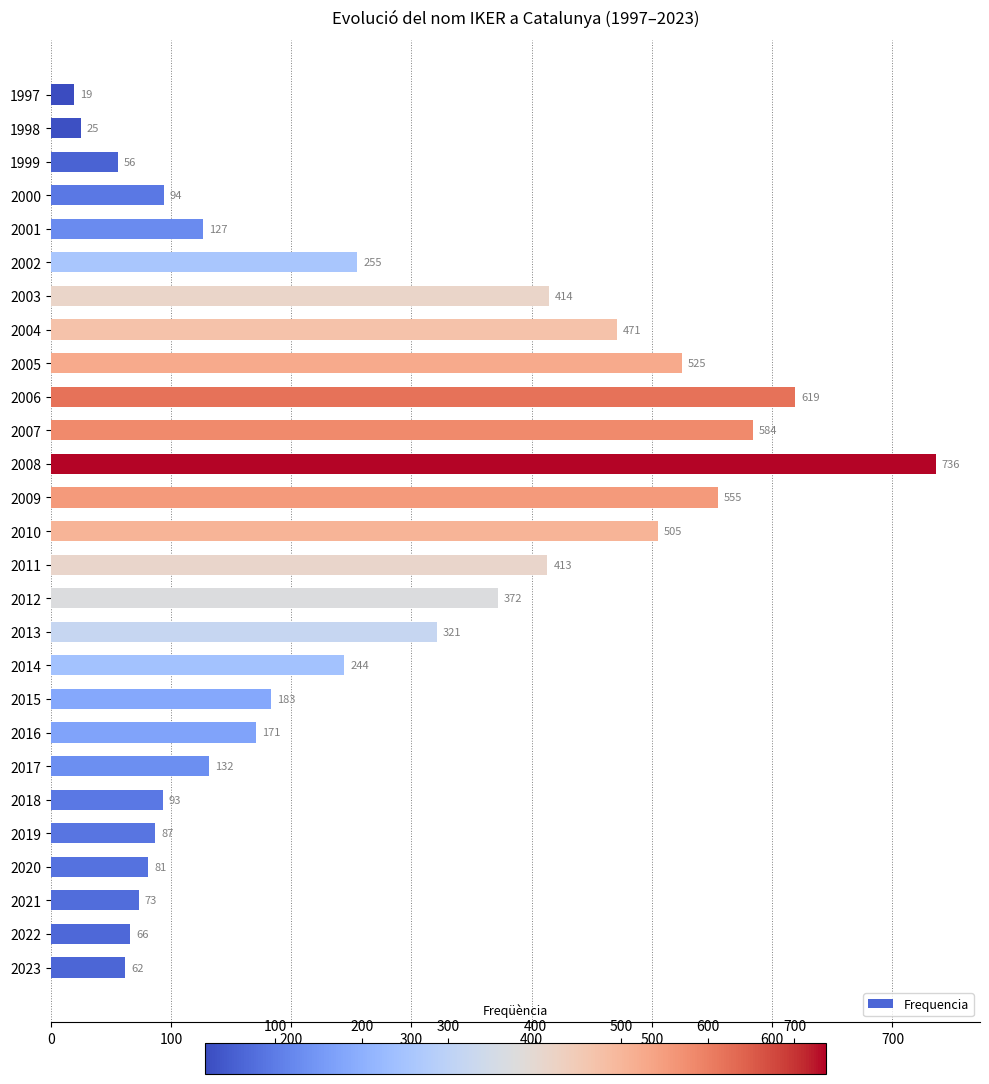

How many data points are less than 183?

13